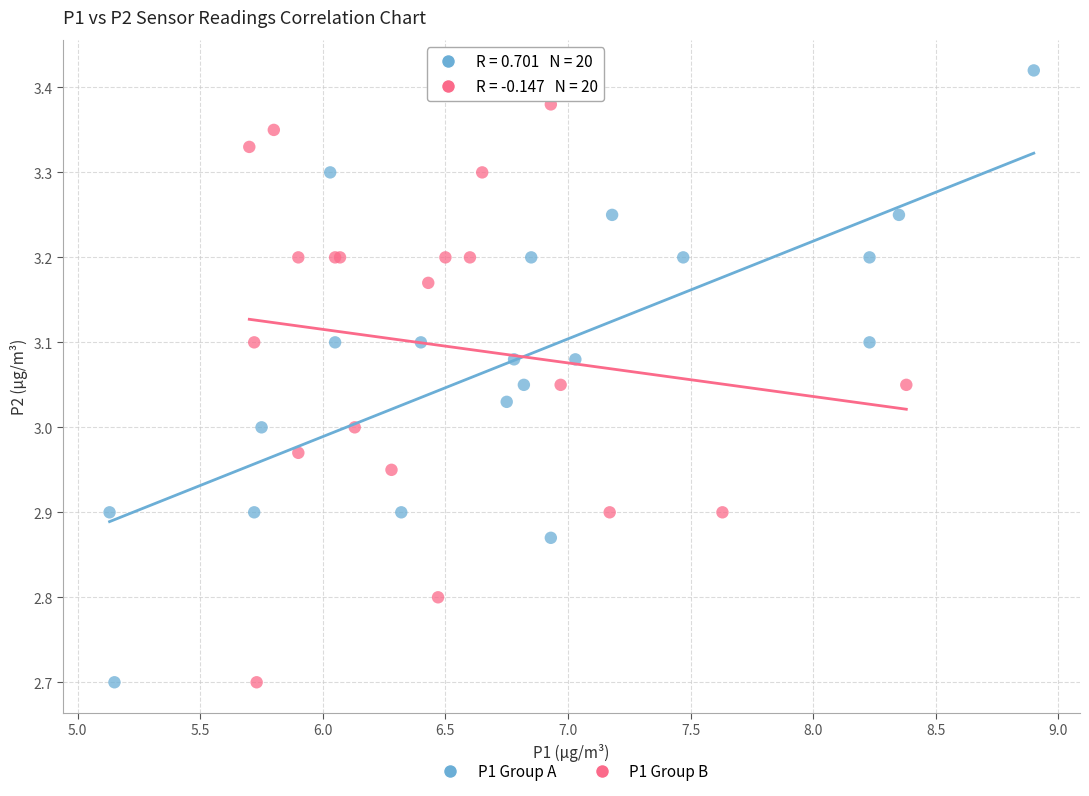

Which series has the largest Y range (max minus min)?

P1 Group A